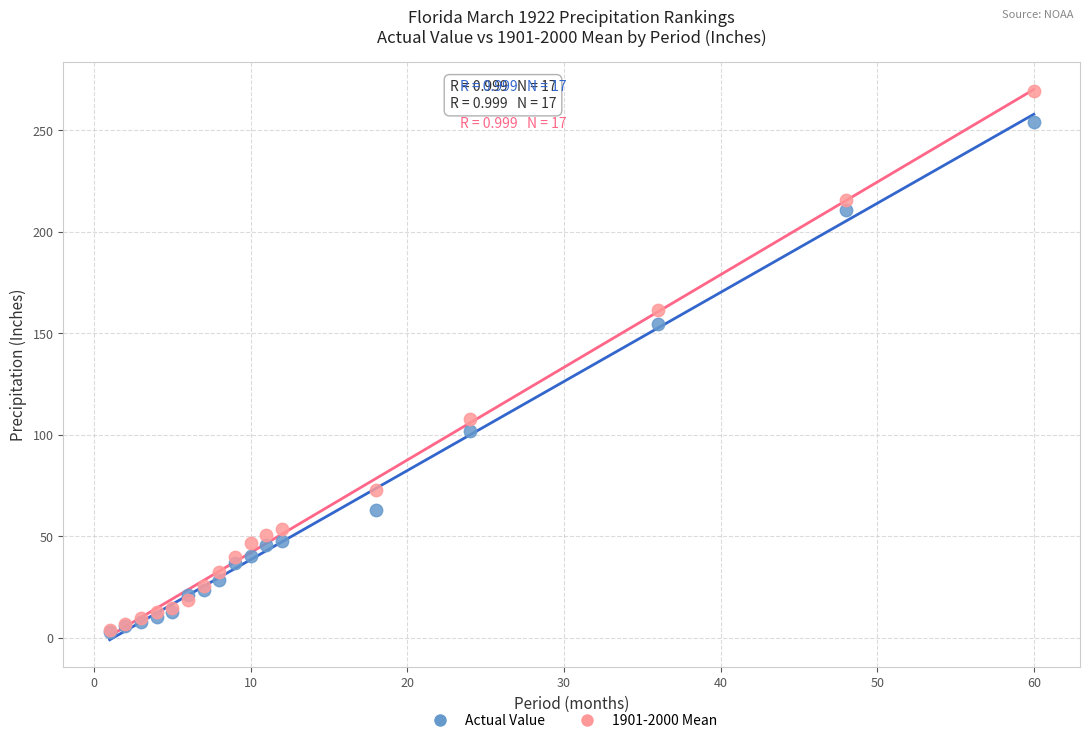

What are all the series names shown in the legend?

Actual Value, 1901-2000 Mean